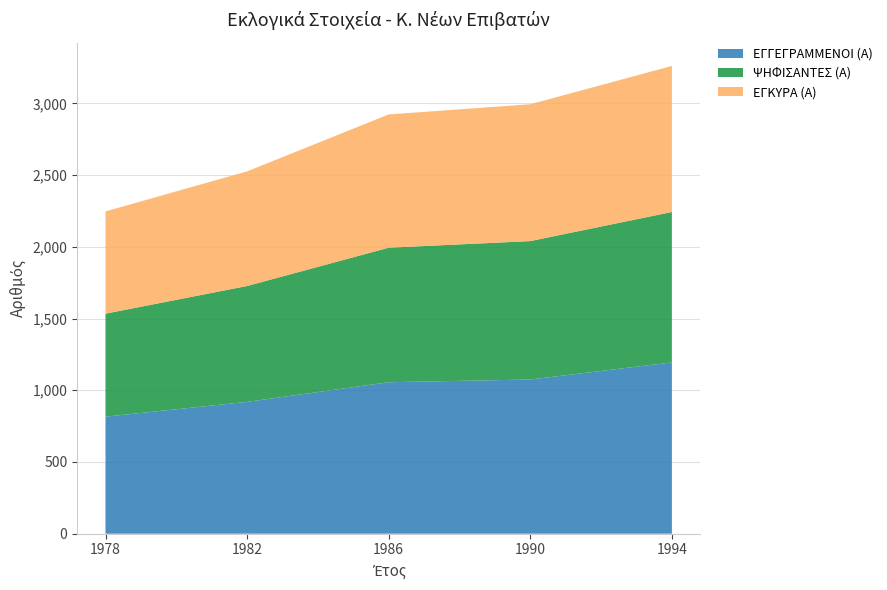

Reading right to left, extract all data points from this chart.

ΕΓΓΕΓΡΑΜΜΕΝΟΙ (Α): 1994=1194	1990=1075	1986=1056	1982=919	1978=816
ΨΗΦΙΣΑΝΤΕΣ (Α): 1994=1049	1990=965	1986=938	1982=808	1978=718
ΕΓΚΥΡΑ (Α): 1994=1018	1990=954	1986=929	1982=799	1978=713